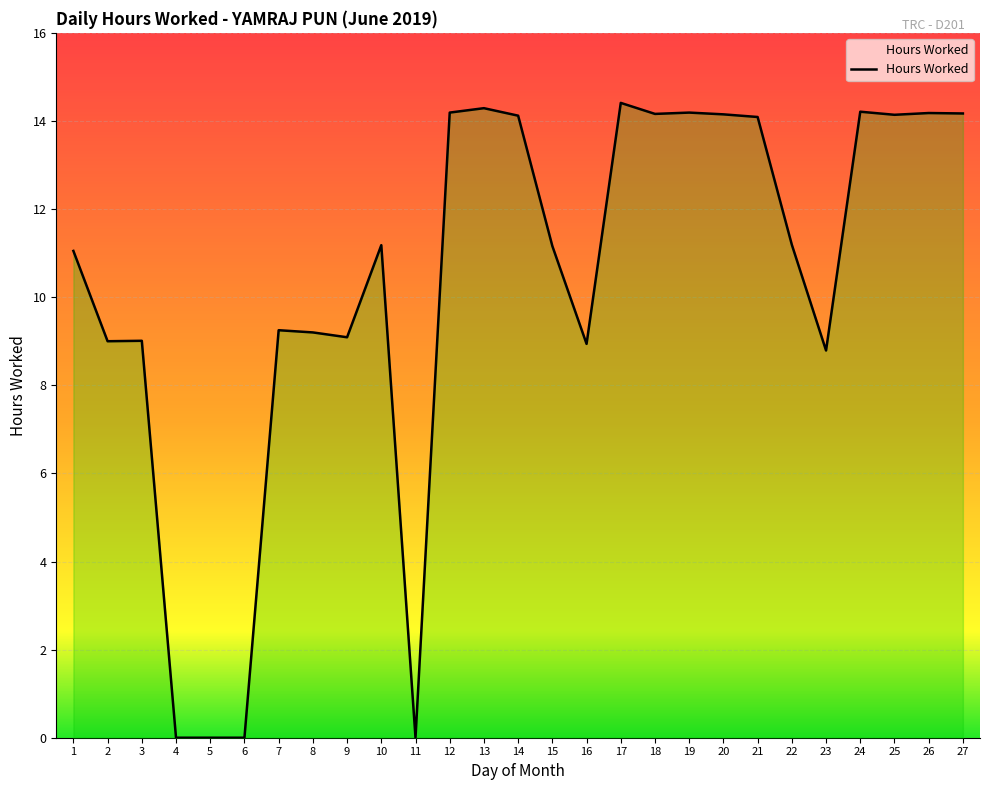

How many lines are shown in the chart?

1